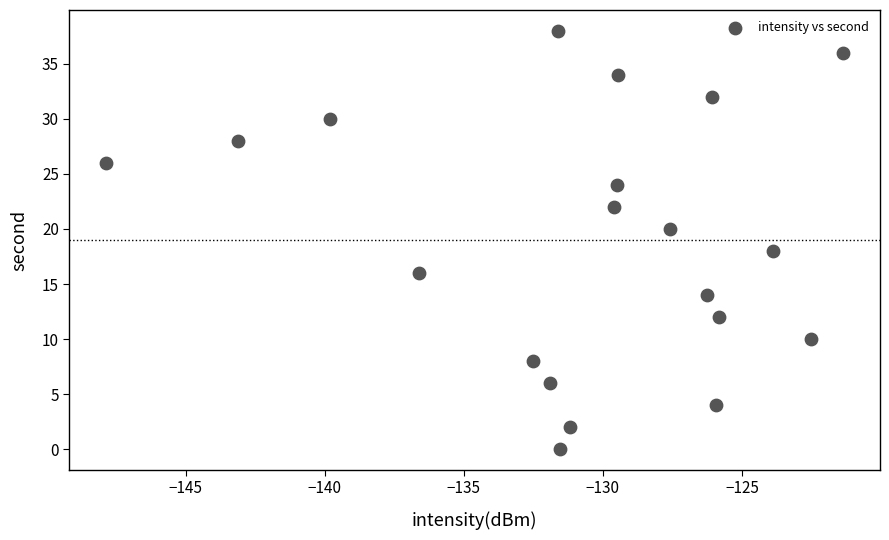

What is the range of Y values (max minus min)?

38